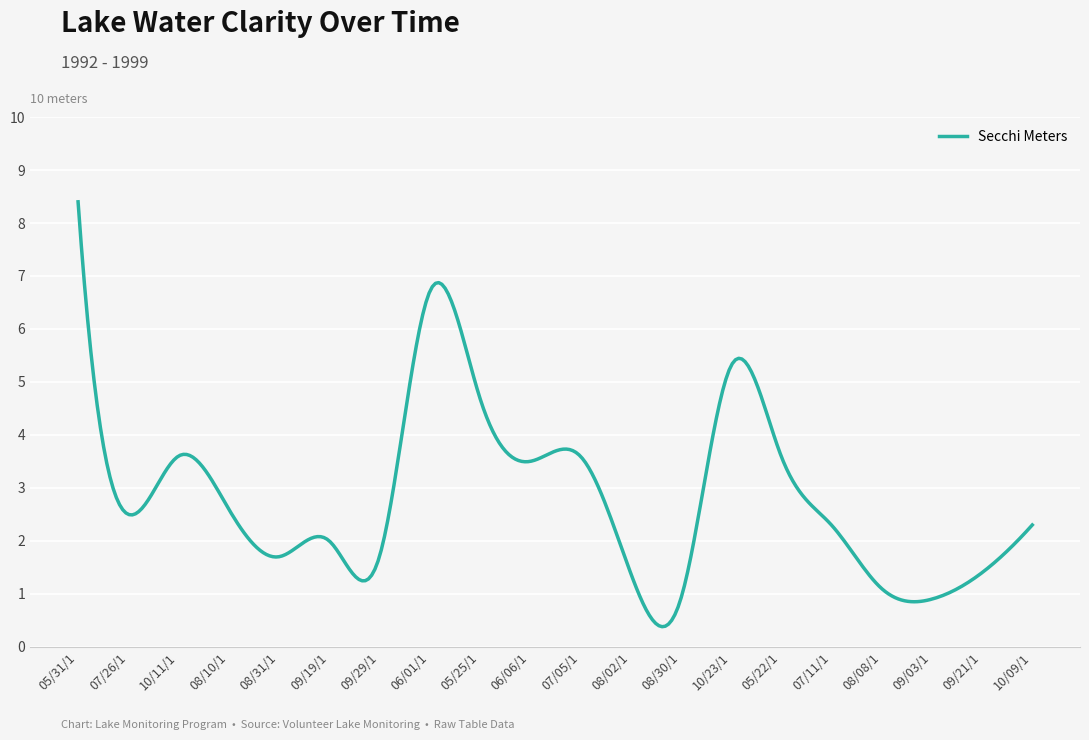

What is the difference between the maximum and minimum values?

8.0